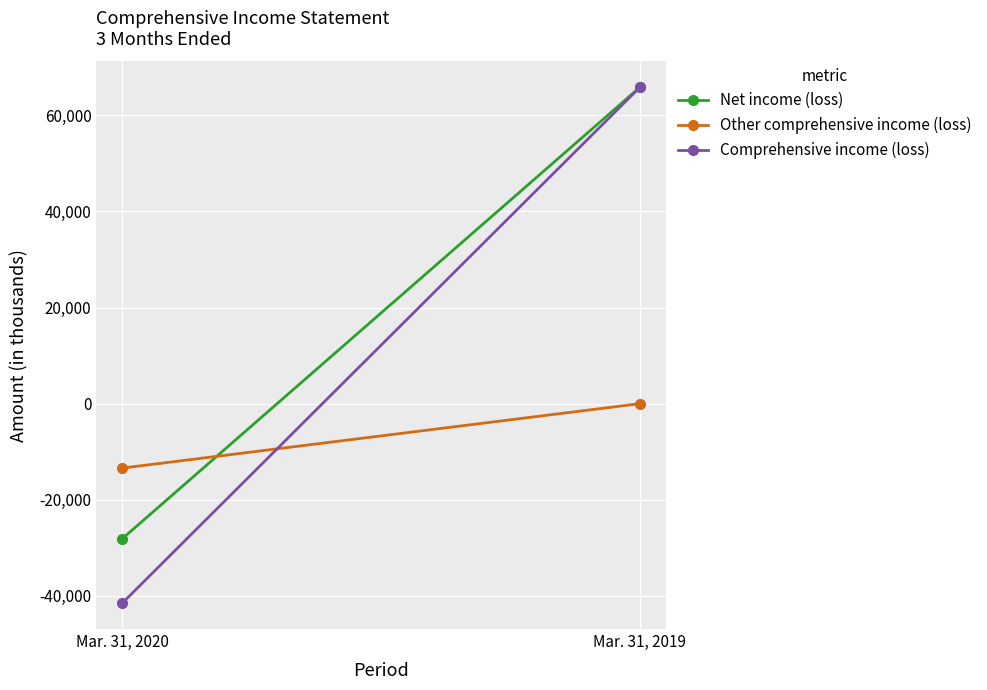

How many lines are shown in the chart?

3